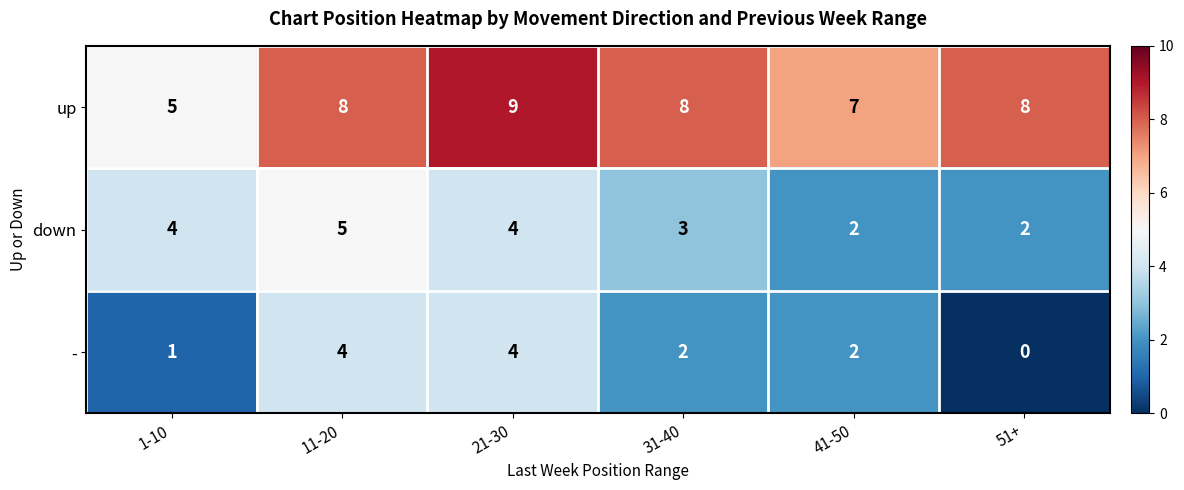

Is it true that - equals 4 at 11-20?

True